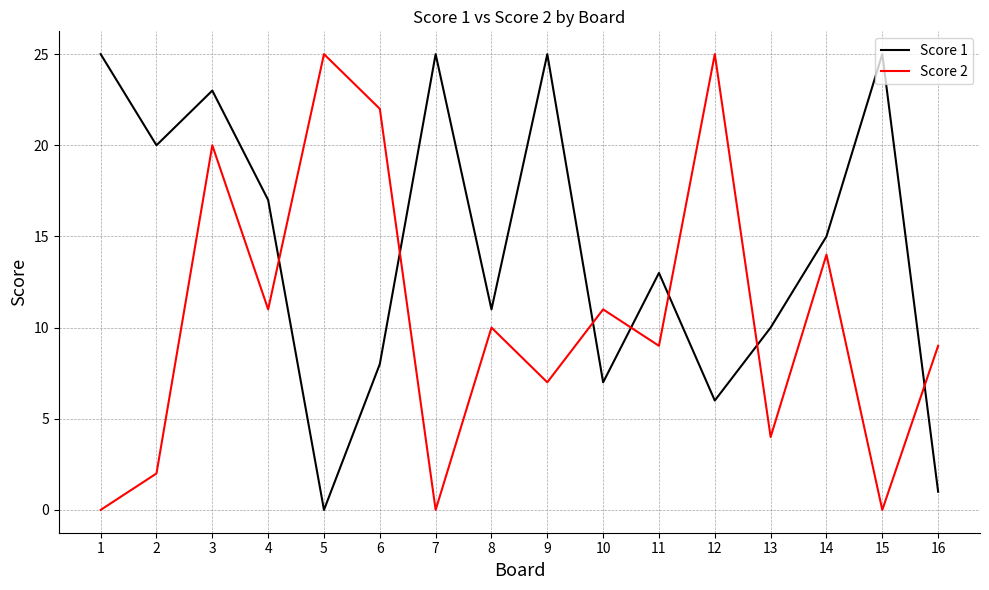

Rank the series by their average value, from highest to lowest.

Score 1, Score 2